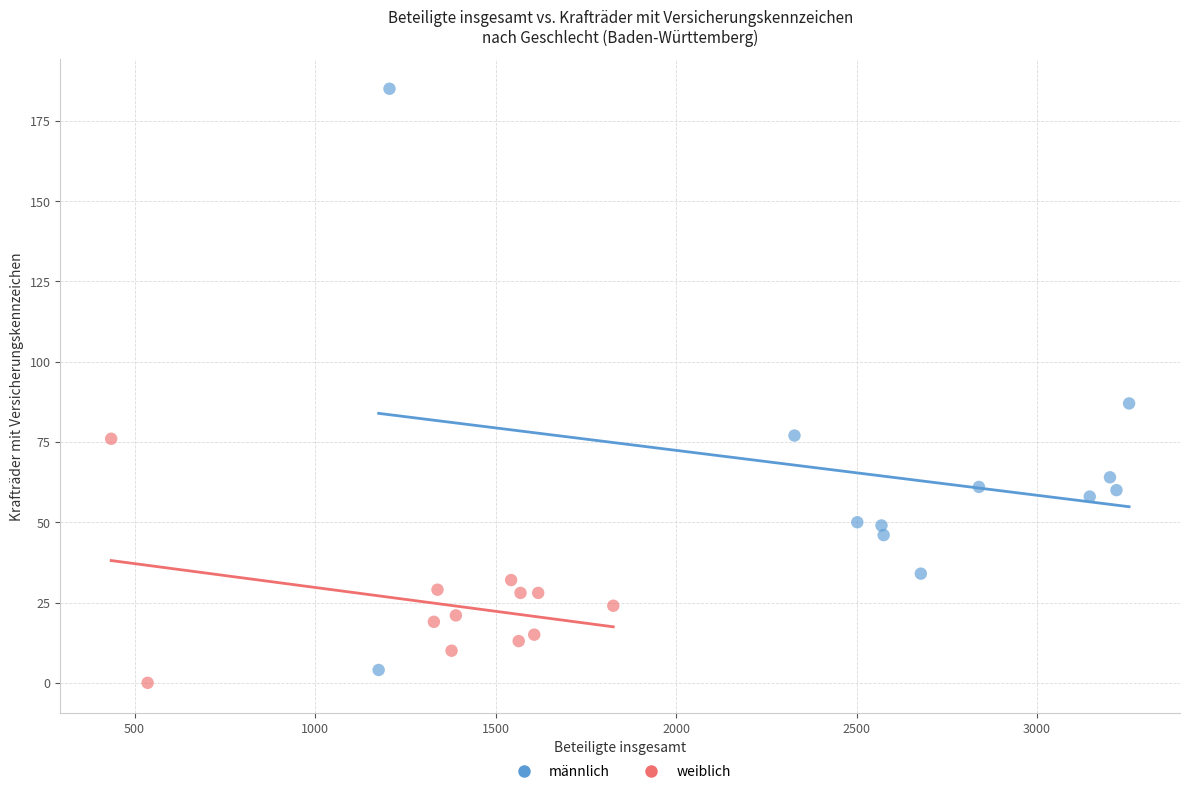

Which series contains the highest Y value?

männlich